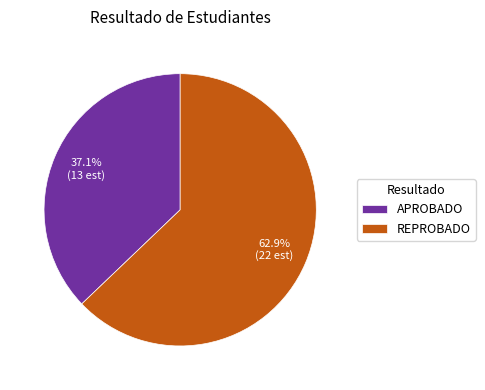

What percentage is the REPROBADO slice, to the nearest percent?

63%